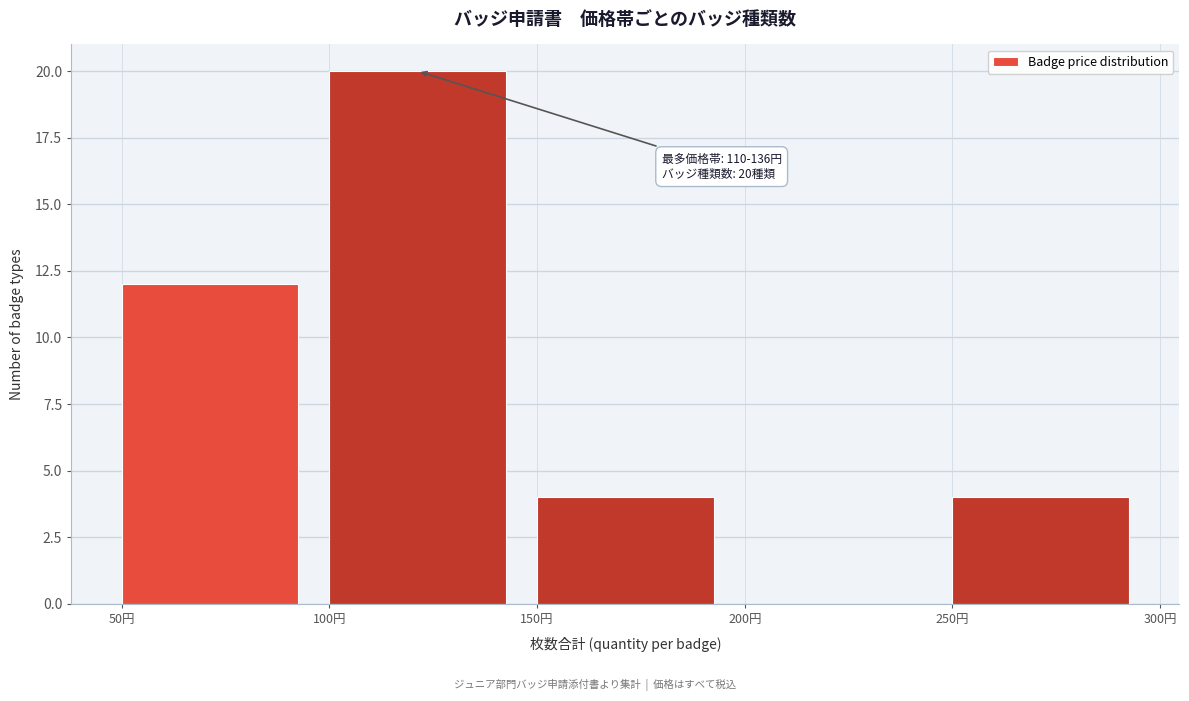

Over which range of the x-axis is the bar tallest?

100 to 150